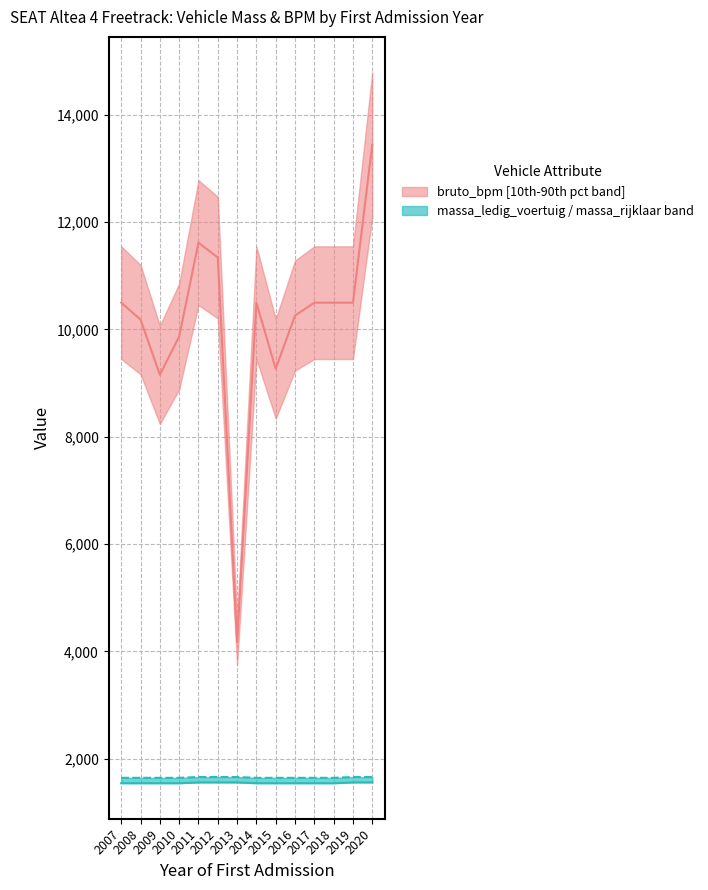

Reading left to right, list all the values displayed in this chart.

massa_ledig_voertuig: 1546	1546	1546	1546	1561	1561	1561	1546	1546	1546	1546	1546	1561	1561
massa_rijklaar: 1646	1646	1646	1646	1661	1661	1661	1646	1646	1646	1646	1646	1661	1661
bruto_bpm: 10499	10184	9155	9870	11617	11341	4172	10499	9266	10259	10499	10499	10499	13445